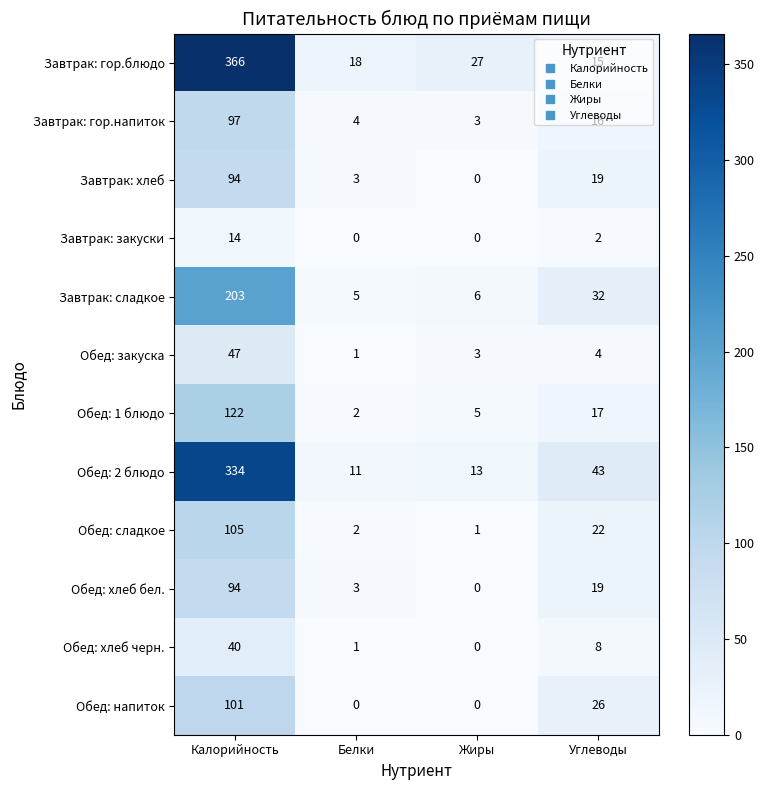

Which series has the largest total across all categories?

Завтрак: гор.блюдо